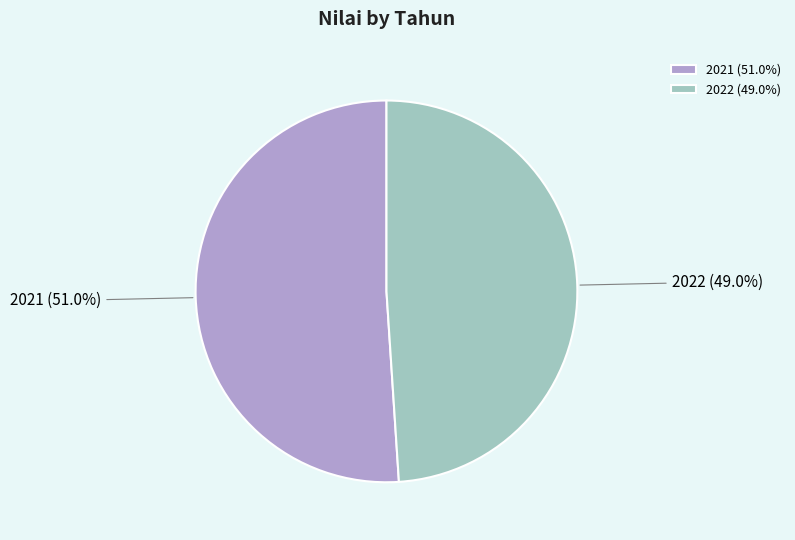

To the nearest percent, what is the difference between the largest and smallest slice percentages?

2%